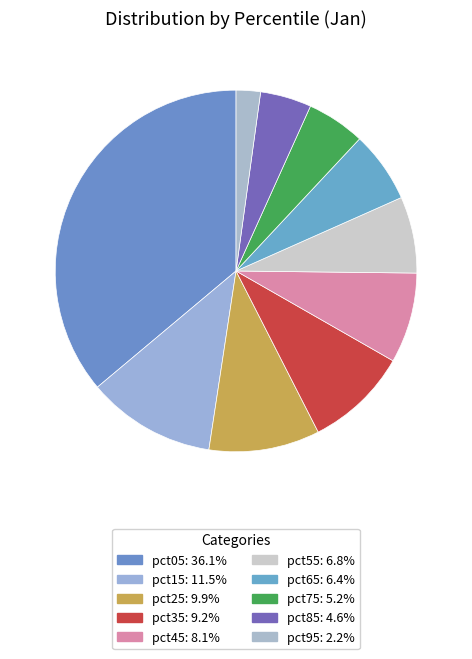

Is the sum of pct75 and pct05 greater than half?

No